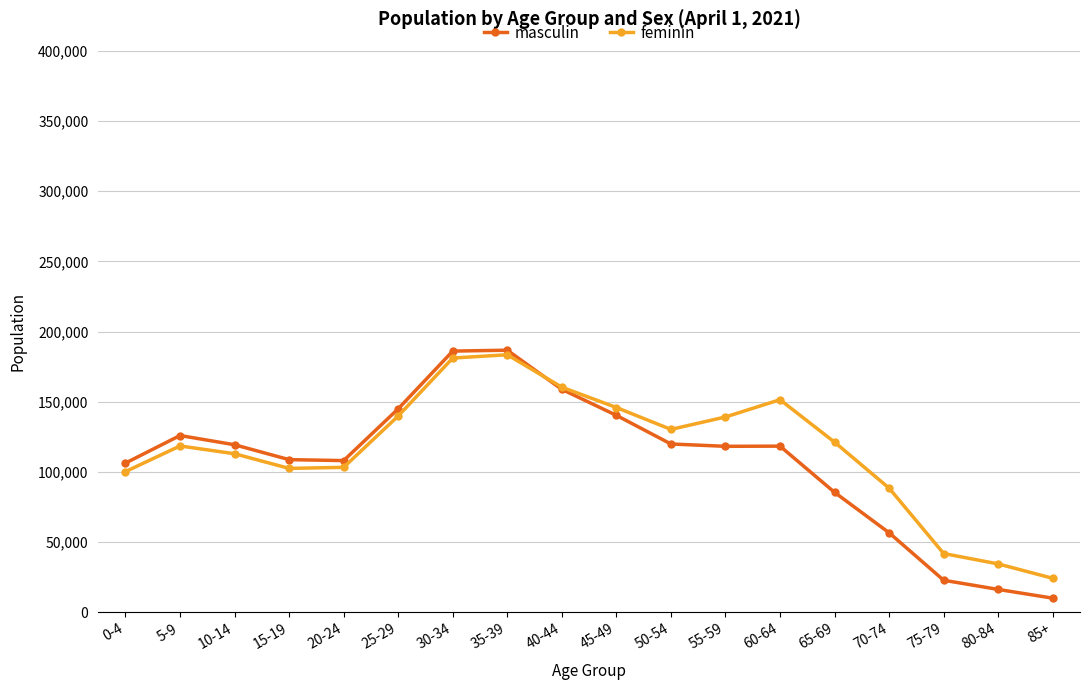

Which category has the lowest value in the feminin series?

85+